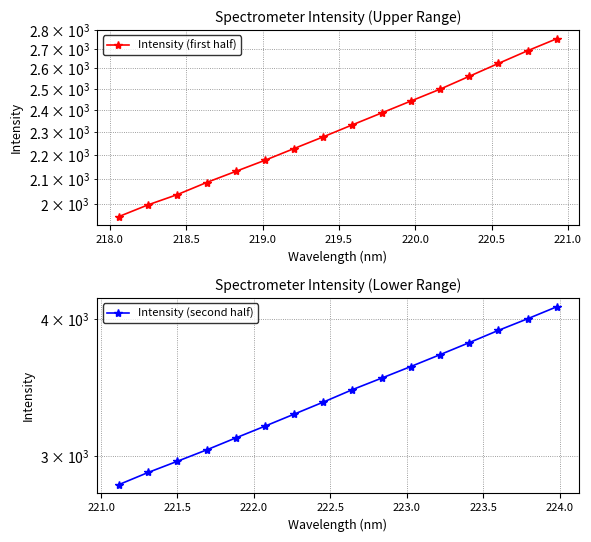

Is the value of Intensity (second half) at 12 greater than the value of Intensity (first half) at 219.0?

Yes